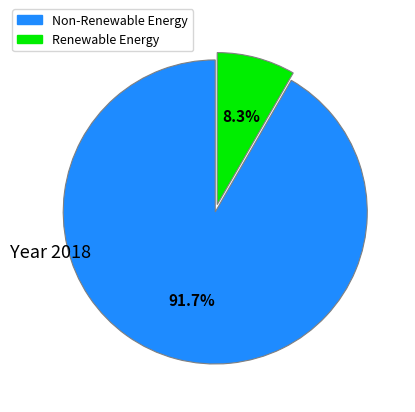

Is there any slice that represents more than half of the pie?

Yes